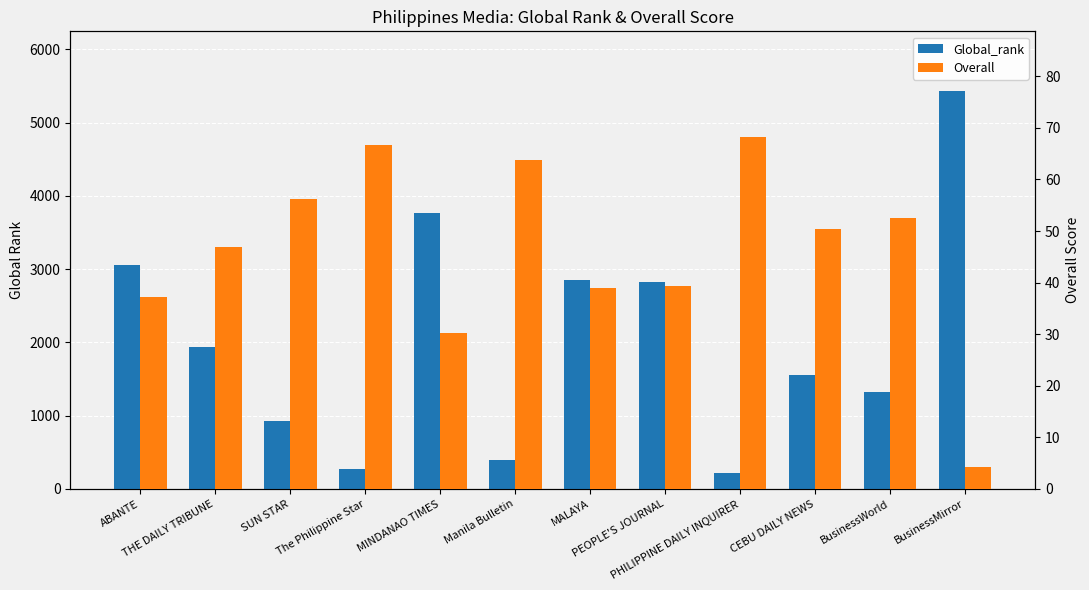

Is it true that Overall equals 12.5 at ABANTE?

False